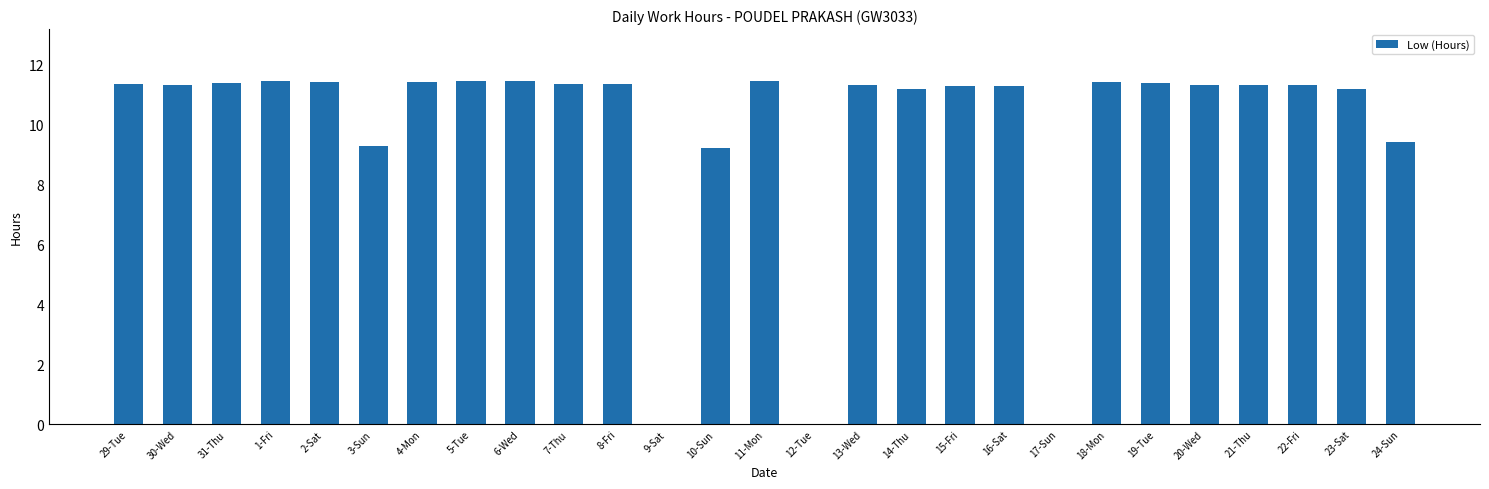

Is it true that the value at 9-Sat is 0.0?

True